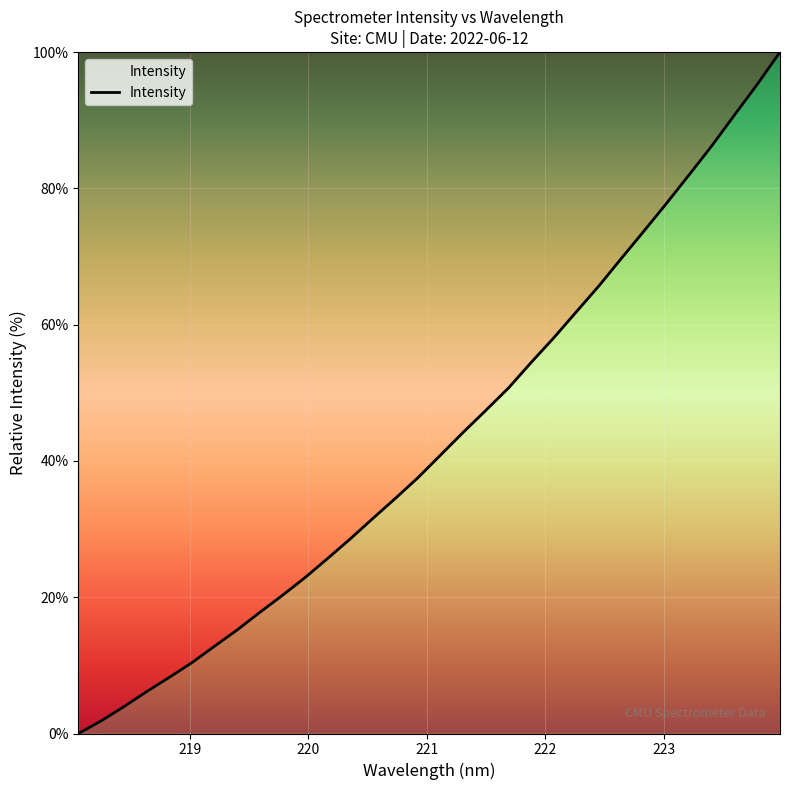

What is the difference between the maximum and minimum values?

100.0